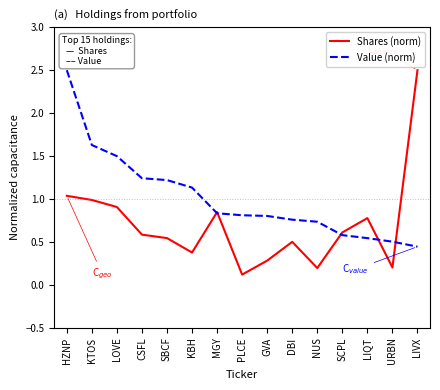

Is it true that Shares (norm) equals 0.2 at NUS?

True